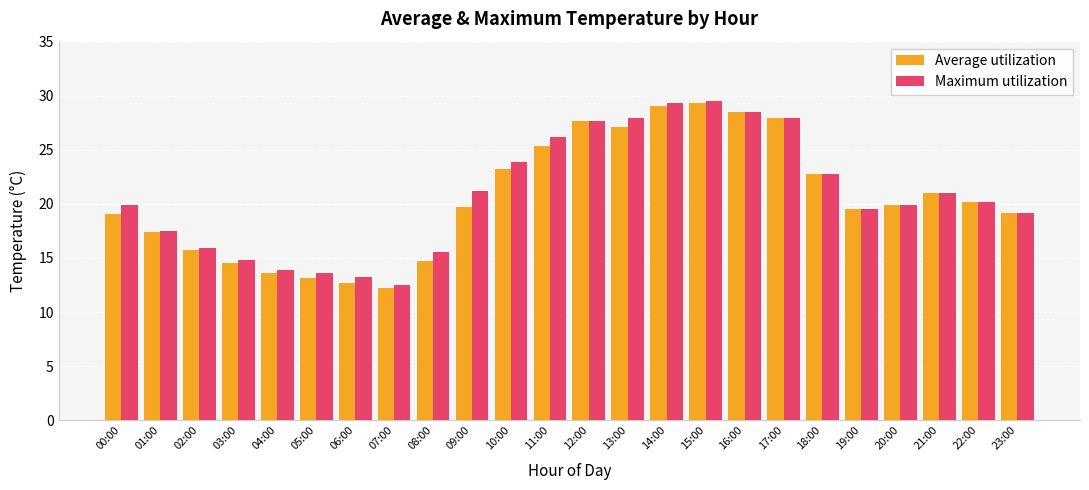

Are the bars grouped side by side (vs. stacked)?

Yes